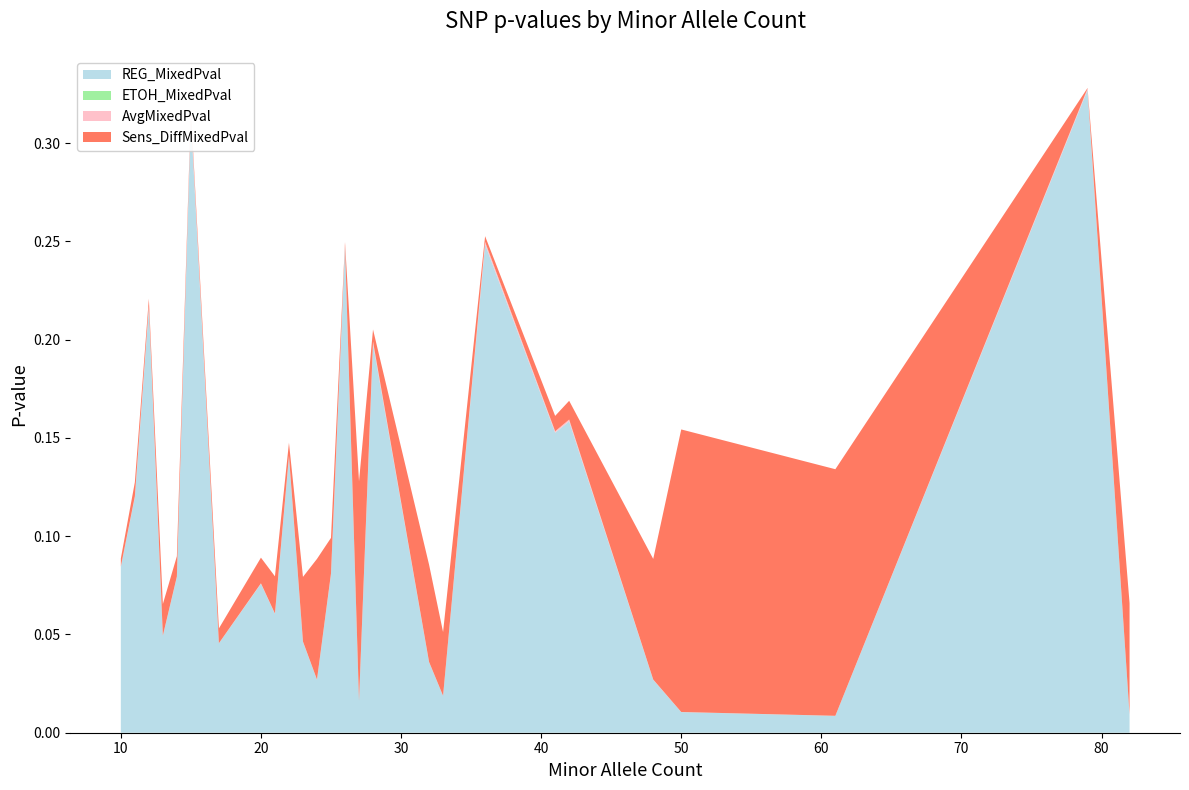

Reading left to right, what are all the values shown in this chart?

REG_MixedPval: 10=0.1	11=0.1	12=0.2	13=0.0	14=0.1	15=0.3	17=0.0	20=0.1	21=0.1	22=0.1	23=0.0	24=0.0	25=0.1	26=0.2	27=0.0	28=0.2	32=0.0	33=0.0	36=0.2	41=0.2	42=0.2	48=0.0	50=0.0	61=0.0	79=0.3	82=0.0
ETOH_MixedPval: 10=0.0	11=0.0	12=0.0	13=0.0	14=0.0	15=0.0	17=0.0	20=0.0	21=0.0	22=0.0	23=0.0	24=0.0	25=0.0	26=0.0	27=0.0	28=0.0	32=0.0	33=0.0	36=0.0	41=0.0	42=0.0	48=0.0	50=0.0	61=0.0	79=0.0	82=0.0
AvgMixedPval: 10=0.0	11=0.0	12=0.0	13=0.0	14=0.0	15=0.0	17=0.0	20=0.0	21=0.0	22=0.0	23=0.0	24=0.0	25=0.0	26=0.0	27=0.0	28=0.0	32=0.0	33=0.0	36=0.0	41=0.0	42=0.0	48=0.0	50=0.0	61=0.0	79=0.0	82=0.0
Sens_DiffMixedPval: 10=0.0	11=0.0	12=0.0	13=0.0	14=0.0	15=0.0	17=0.0	20=0.0	21=0.0	22=0.0	23=0.0	24=0.1	25=0.0	26=0.0	27=0.1	28=0.0	32=0.0	33=0.0	36=0.0	41=0.0	42=0.0	48=0.1	50=0.1	61=0.1	79=0.0	82=0.1